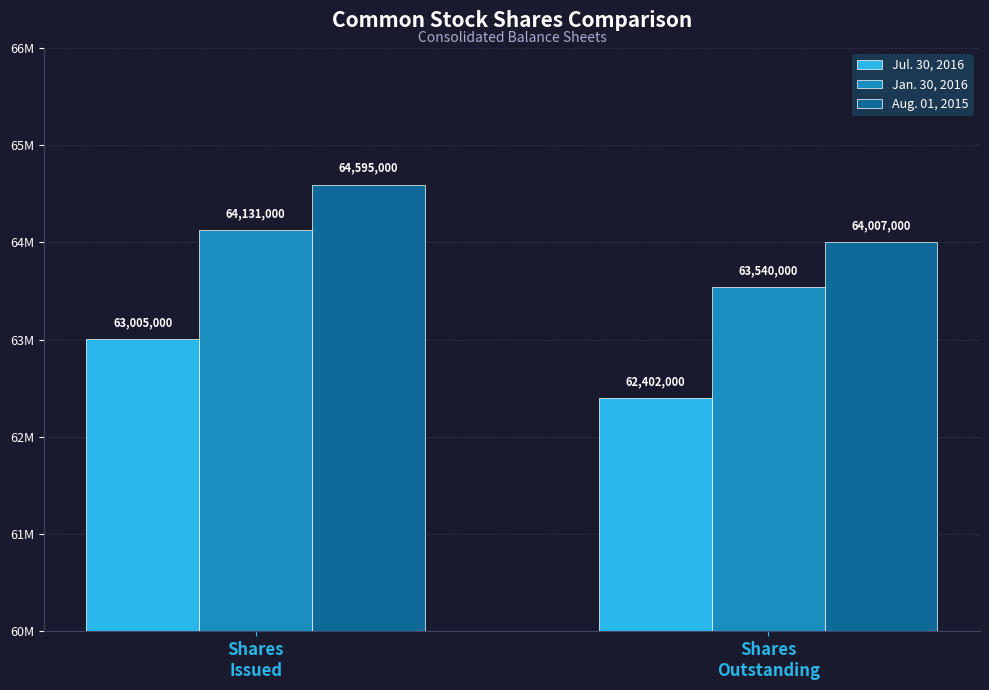

Rank the series by their maximum value, from highest to lowest.

Aug. 01, 2015, Jan. 30, 2016, Jul. 30, 2016